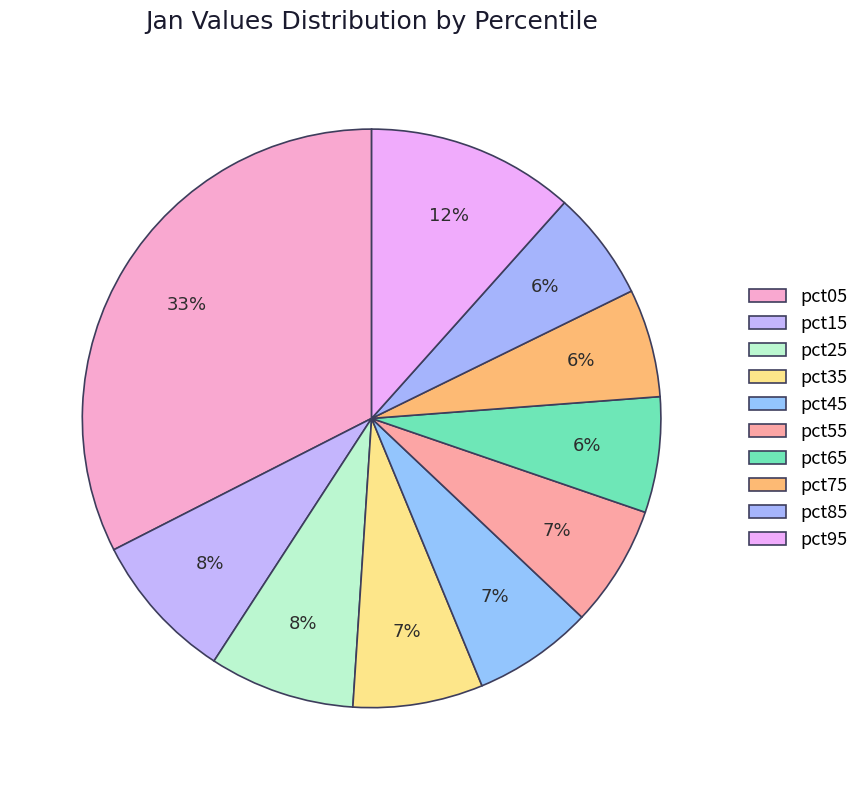

To the nearest percent, what portion does pct55 represent?

7%